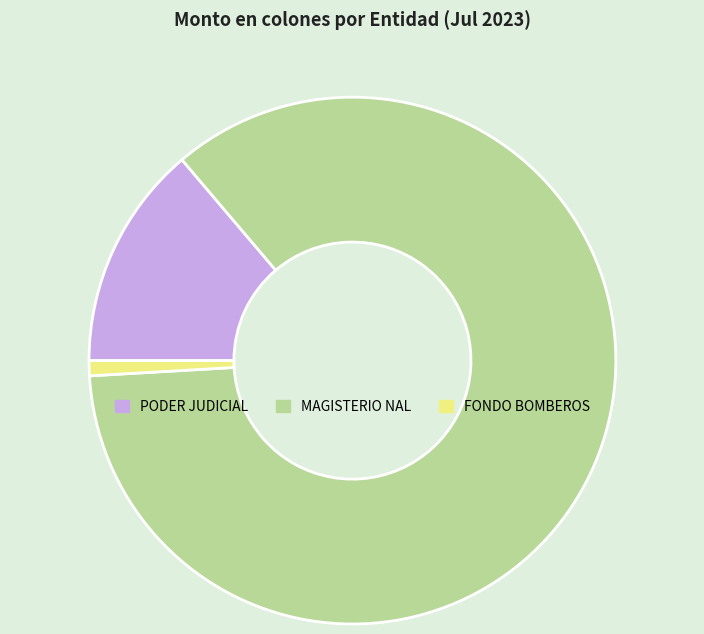

Approximately how many times larger is the value at PODER JUDICIAL compared to FONDO BOMBEROS?

14.9